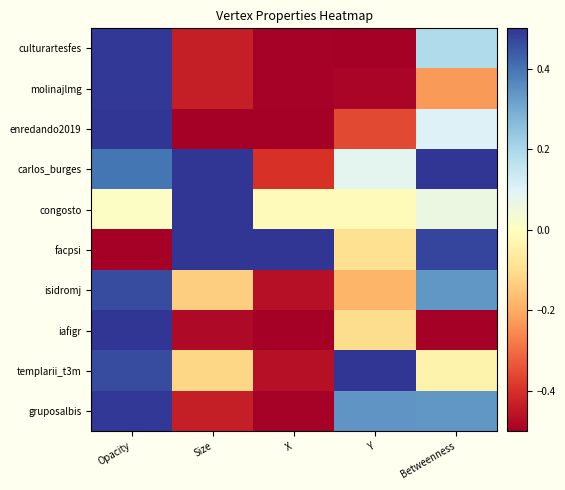

Reading right to left, what are all the values shown in this chart?

culturartesfes: Betweenness=0.2	Y=-0.5	X=-0.5	Size=-0.4	Opacity=0.5
molinajlmg: Betweenness=-0.2	Y=-0.5	X=-0.5	Size=-0.4	Opacity=0.5
enredando2019: Betweenness=0.1	Y=-0.4	X=-0.5	Size=-0.5	Opacity=0.5
carlos_burges: Betweenness=0.5	Y=0.1	X=-0.4	Size=0.5	Opacity=0.4
congosto: Betweenness=0.1	Y=-0.0	X=-0.0	Size=0.5	Opacity=0.0
facpsi: Betweenness=0.5	Y=-0.1	X=0.5	Size=0.5	Opacity=-0.5
isidromj: Betweenness=0.3	Y=-0.2	X=-0.5	Size=-0.1	Opacity=0.5
iafigr: Betweenness=-0.5	Y=-0.1	X=-0.5	Size=-0.5	Opacity=0.5
templarii_t3m: Betweenness=-0.0	Y=0.5	X=-0.5	Size=-0.1	Opacity=0.5
gruposalbis: Betweenness=0.3	Y=0.3	X=-0.5	Size=-0.4	Opacity=0.5